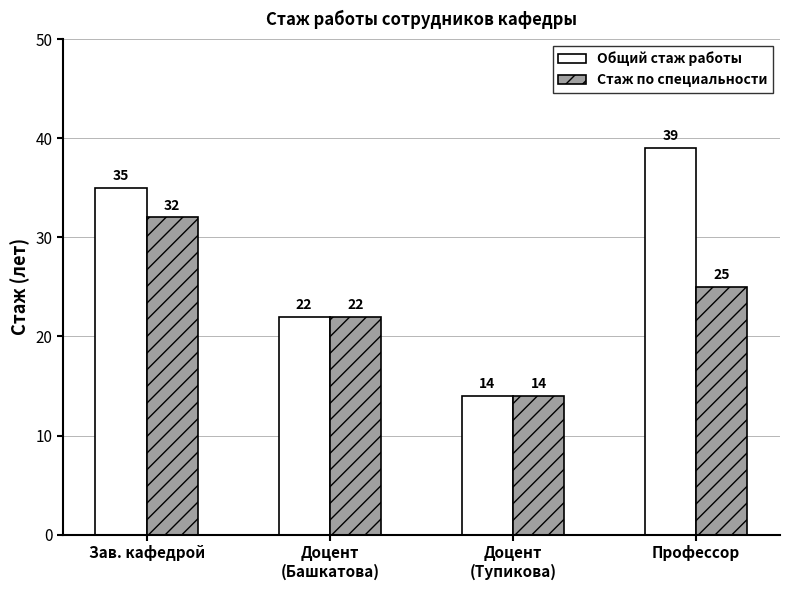

The value of Стаж по специальности at Профессор is 25. True or false?

True